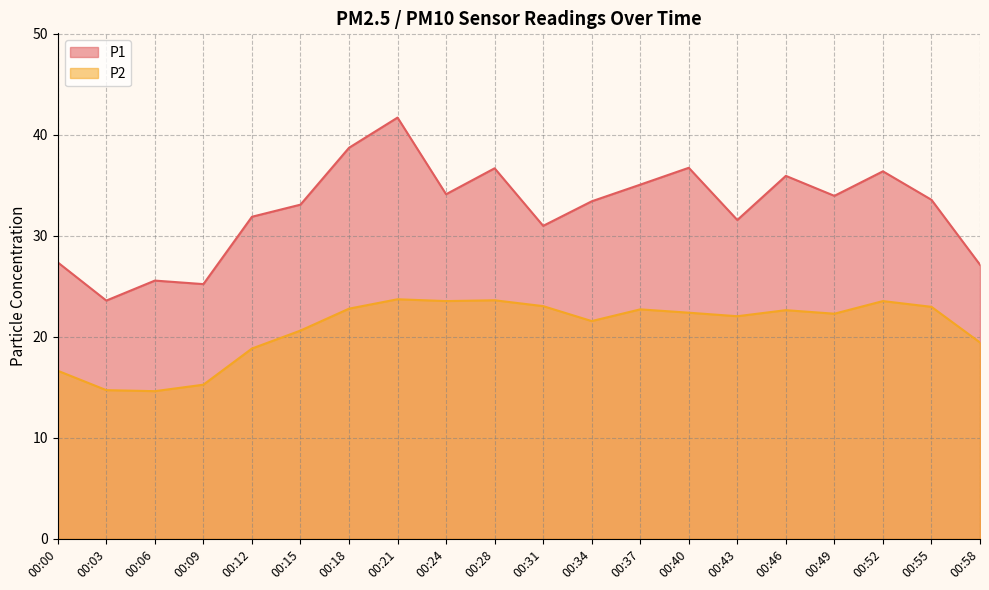

What is the difference between the highest and lowest values at 00:58?

7.7